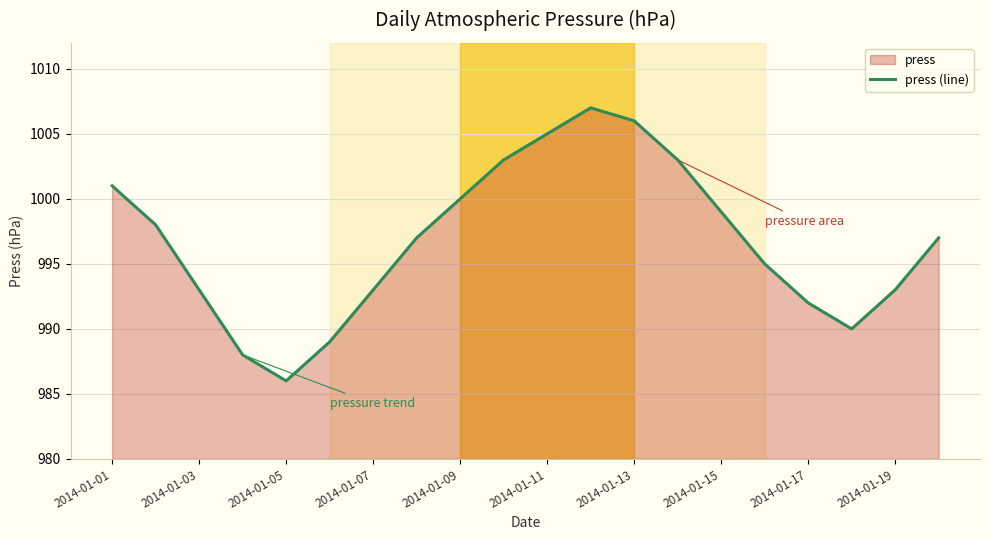

Is it true that the value at 2014-01-05 is 561?

False